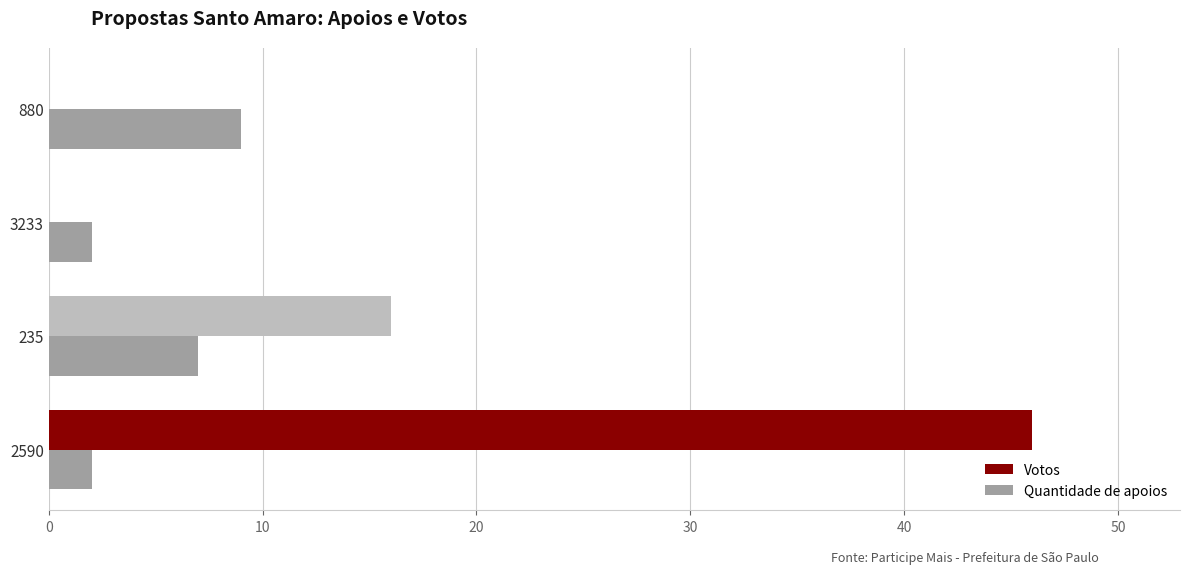

Between 3233 and 880, which series saw the biggest shift?

Quantidade de apoios